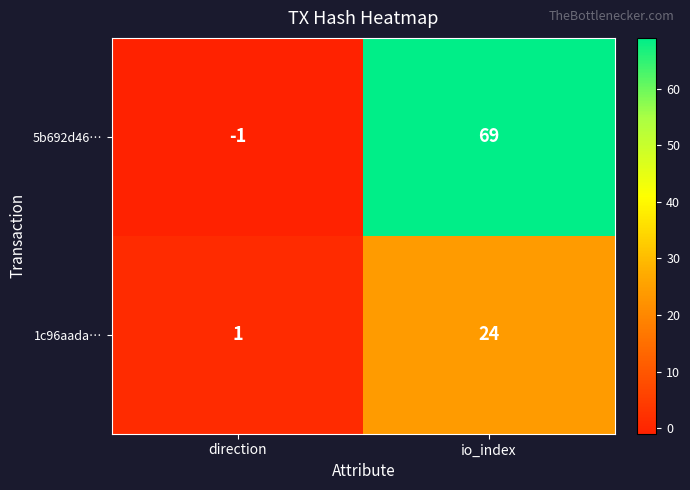

Reading left to right, transcribe all the data shown in this chart.

5b692d46…: direction=-1	io_index=69
1c96aada…: direction=1	io_index=24